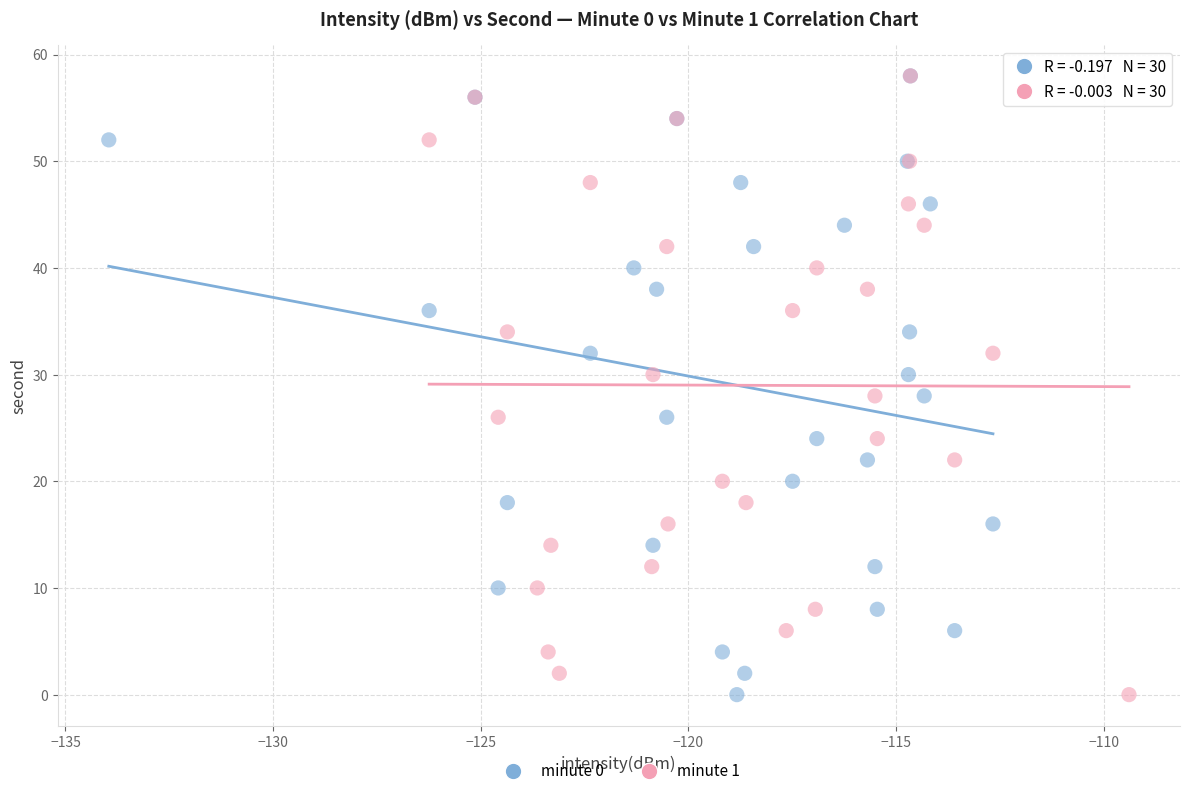

What are all the series names shown in the legend?

minute 0, minute 1